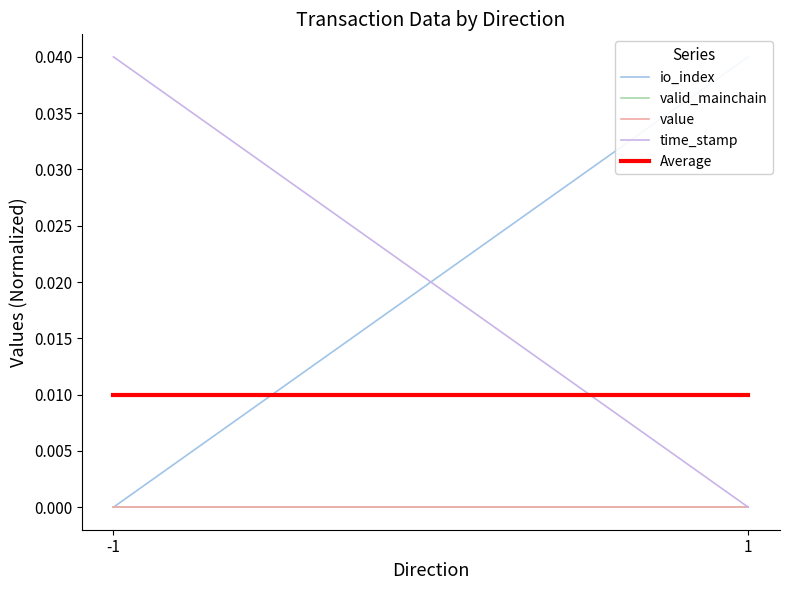

Is this an area chart (filled region under the line)?

No